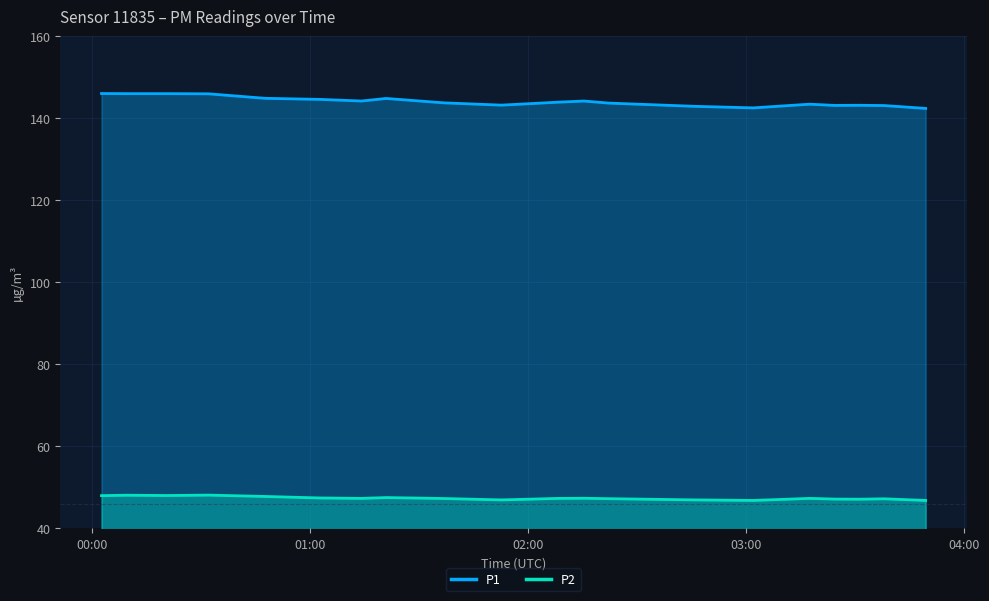

True or false: P1 and P2 intersect in this chart.

False